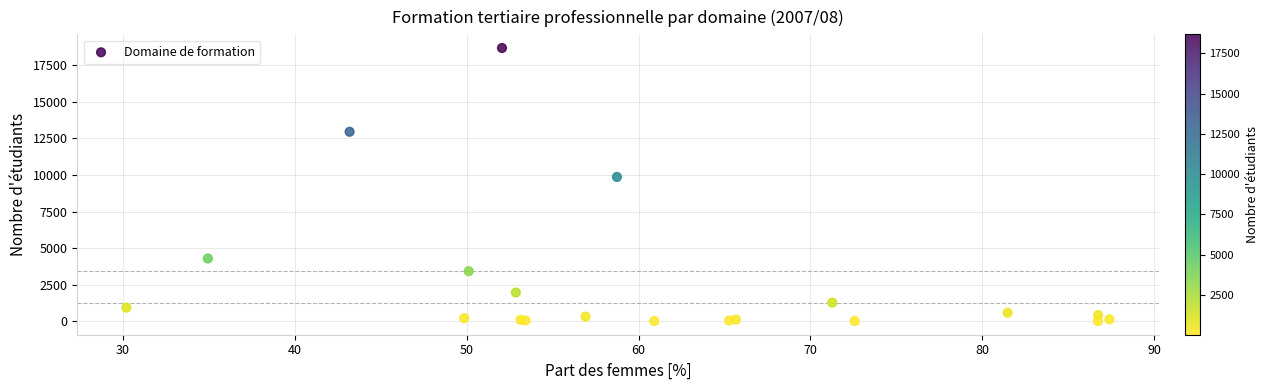

What Y value in the scatter plot is closest to 9351?

9870